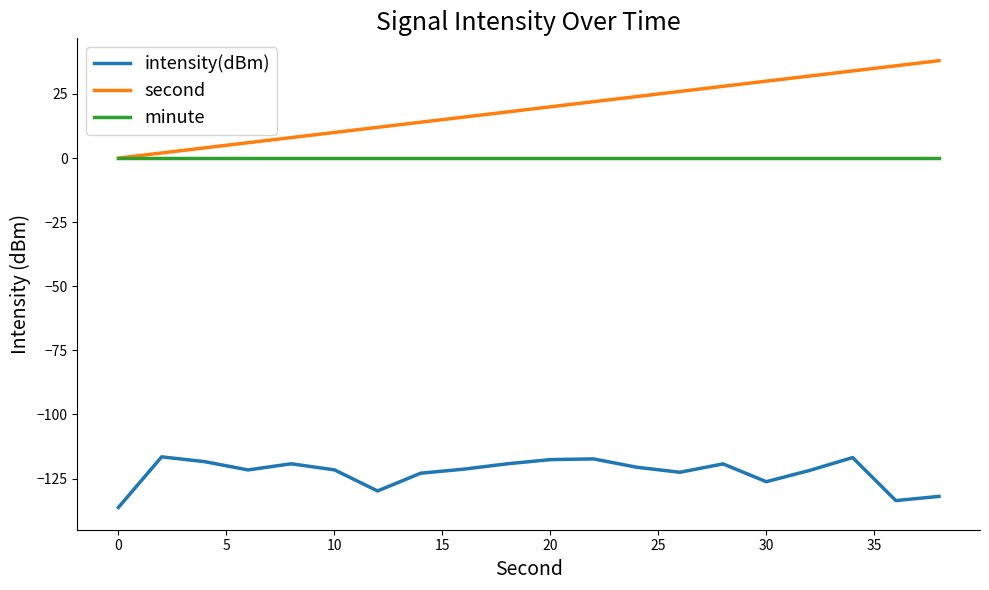

What is the minimum value shown in the chart?

-136.2